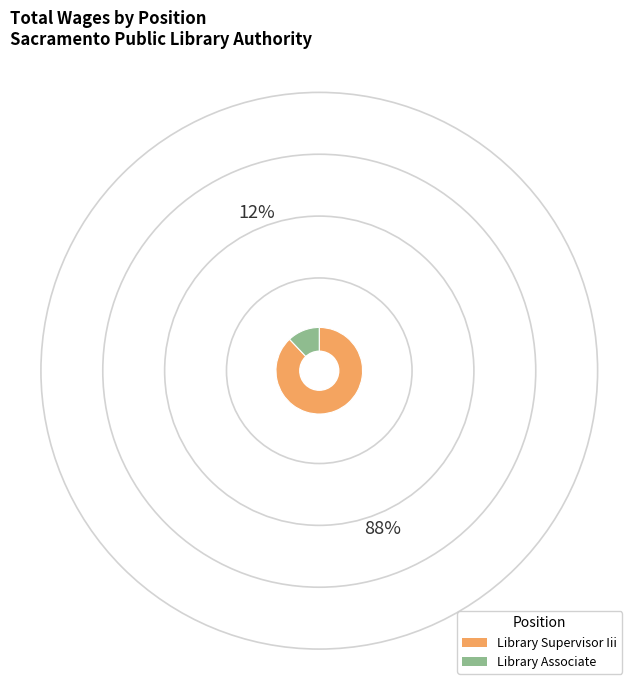

Which slice is the largest?

Library Supervisor Iii